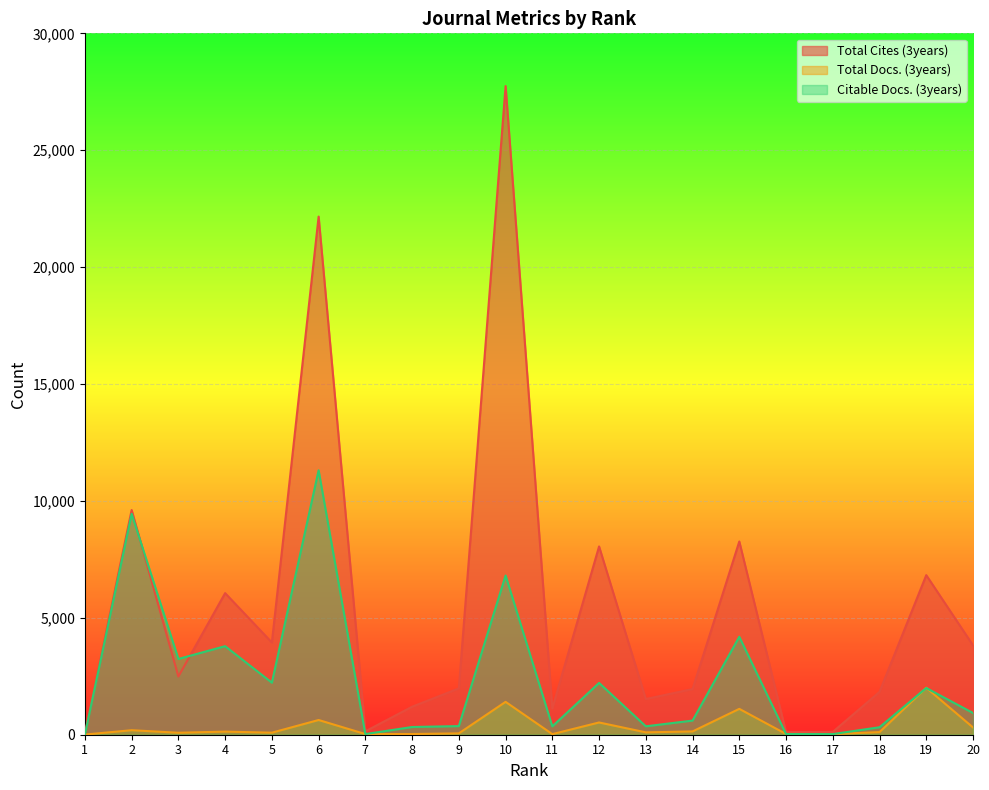

What is the spread (max minus min) of values at 10?

26338